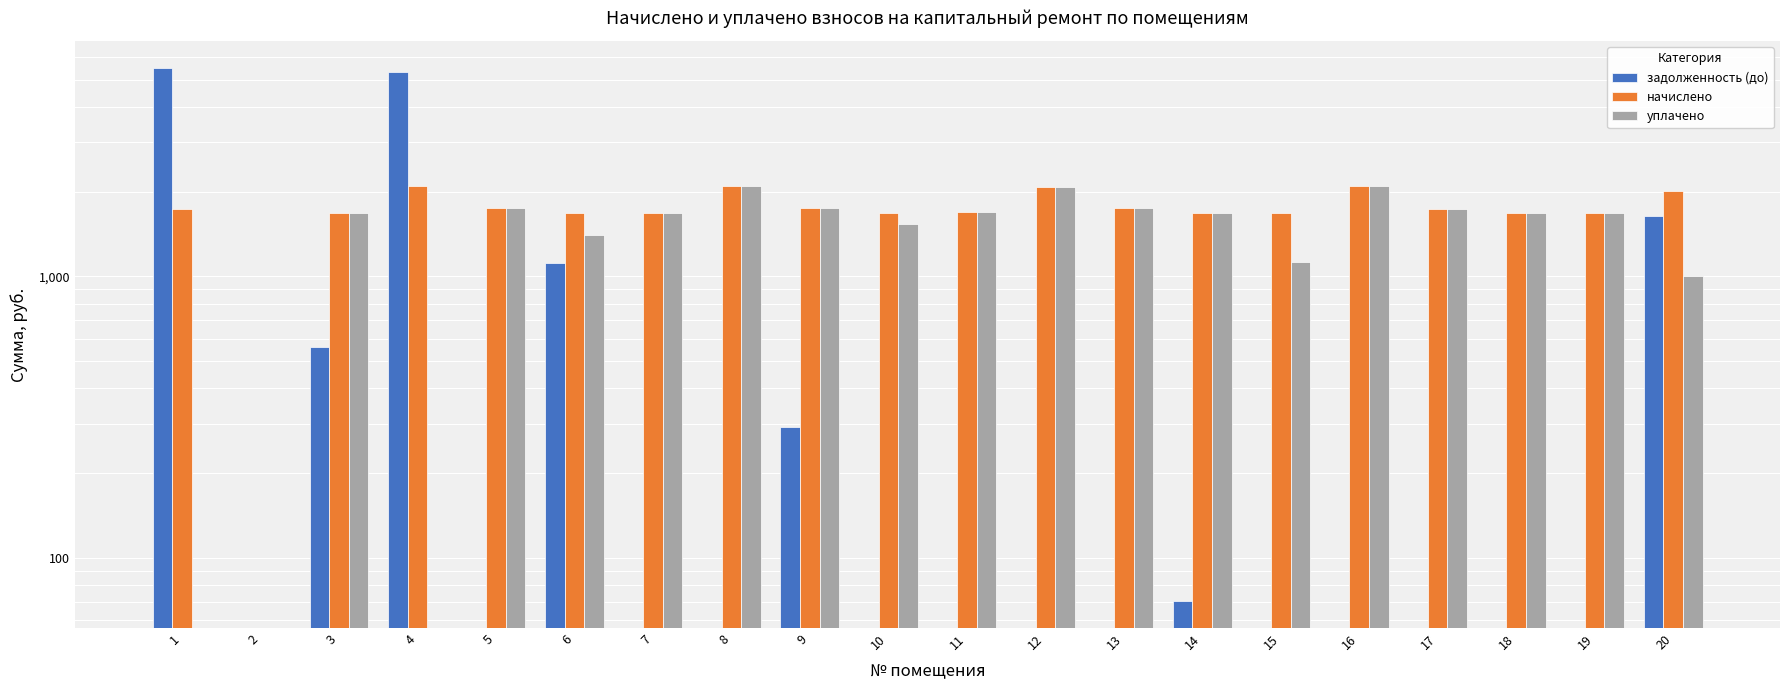

Which series has the largest total across all categories?

начислено